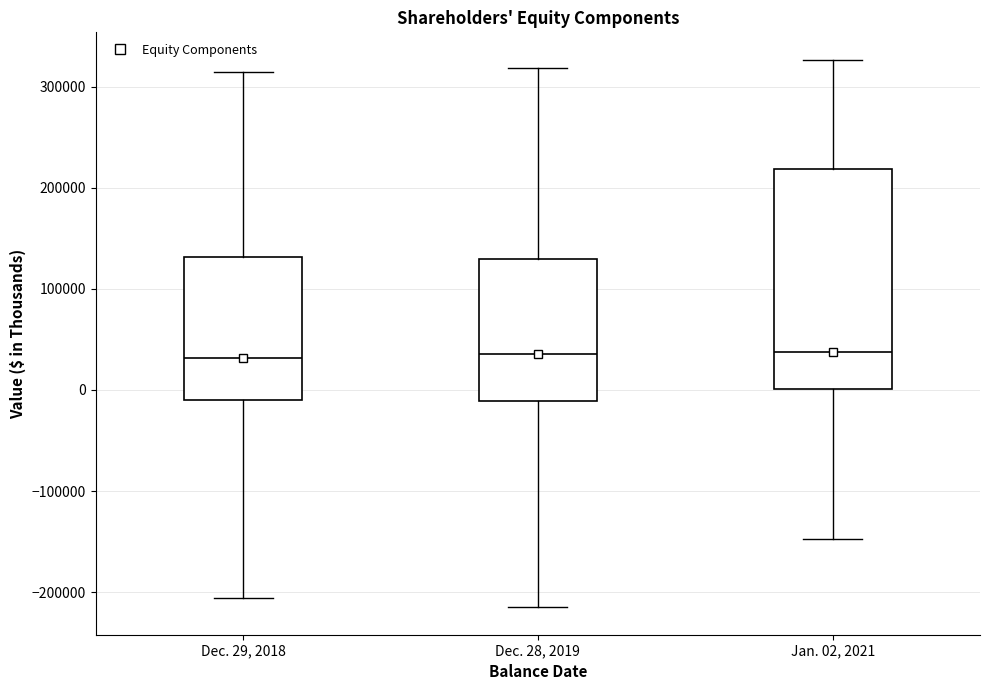

Reading left to right, read every box against the y-axis: the position of its median line, the range the box covers, and the ends of its whiskers. The values are not printed on the chart, so give them approximately, as read against the axis.

Dec. 29, 2018: median 30000, box -10000 to 130000, whiskers -210000 to 310000
Dec. 28, 2019: median 40000, box -10000 to 130000, whiskers -210000 to 320000
Jan. 02, 2021: median 40000, box 0 to 220000, whiskers -150000 to 330000